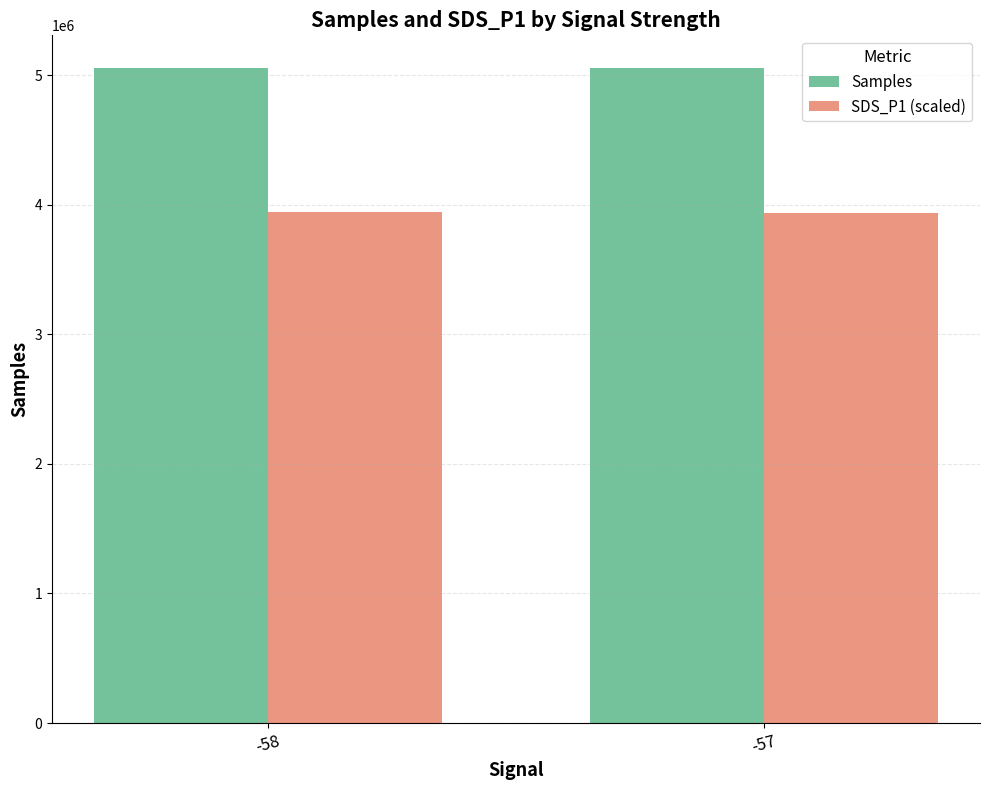

Rank the series by their average value, from highest to lowest.

Samples, SDS_P1 (scaled)